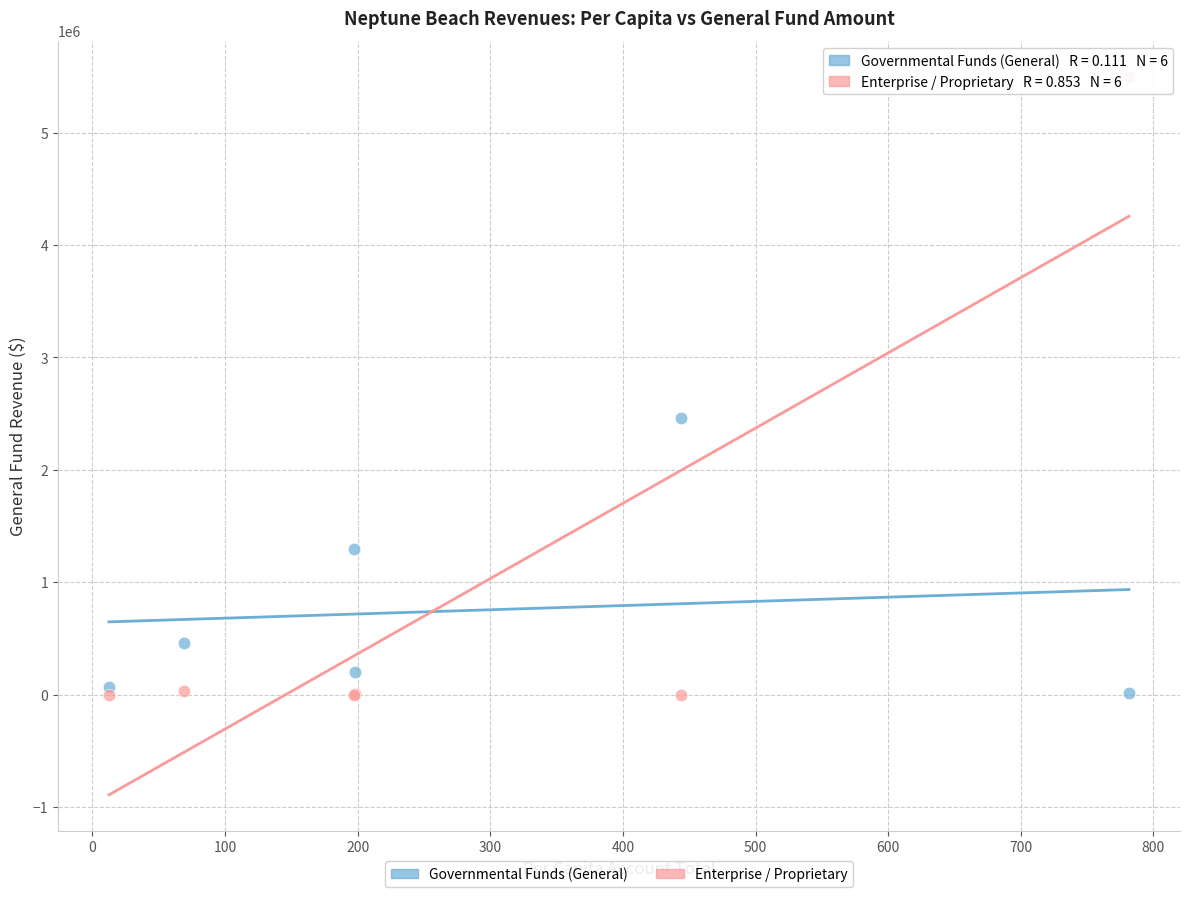

Which series reaches the maximum Y coordinate?

Enterprise / Proprietary